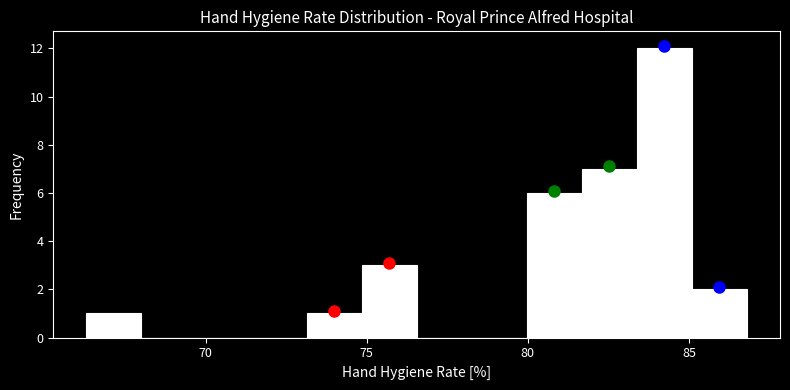

Around what value on the x-axis is the tallest bar? Give the approximate position of its centre, as read against the axis.

84.0